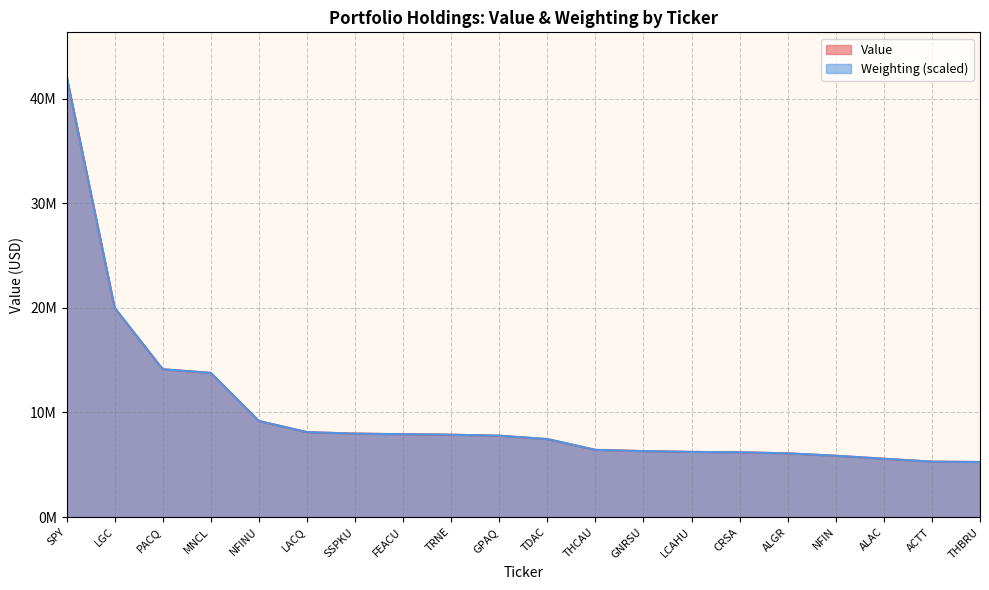

At how many categories does at least one series exceed 25832774?

1